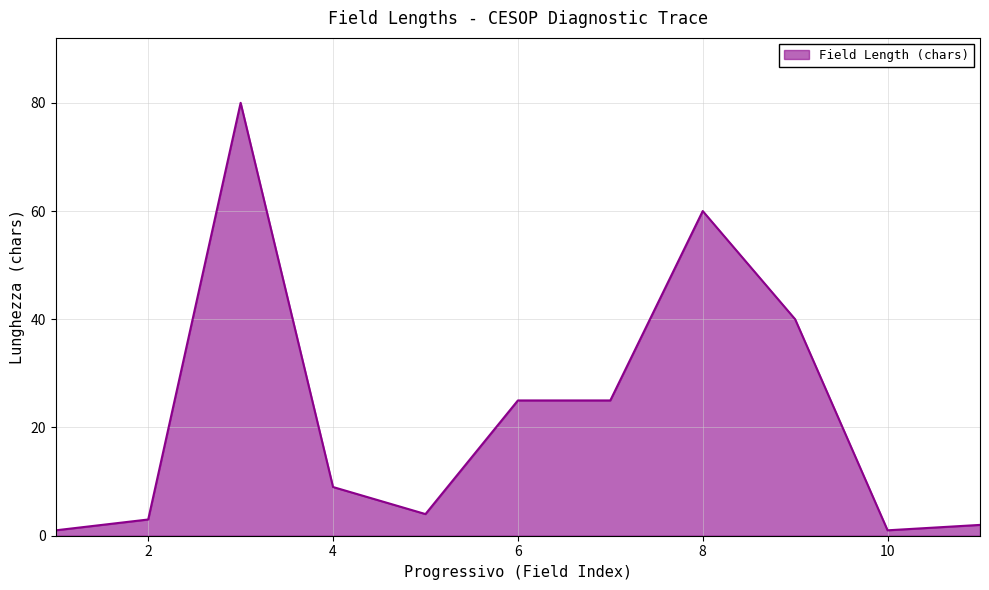

What is the greatest value displayed?

80